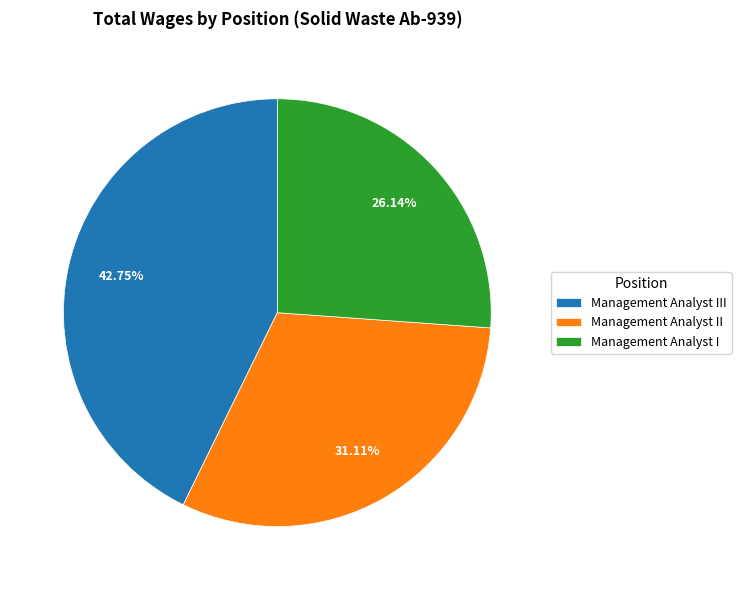

What is the smallest slice in the pie chart?

Management Analyst I